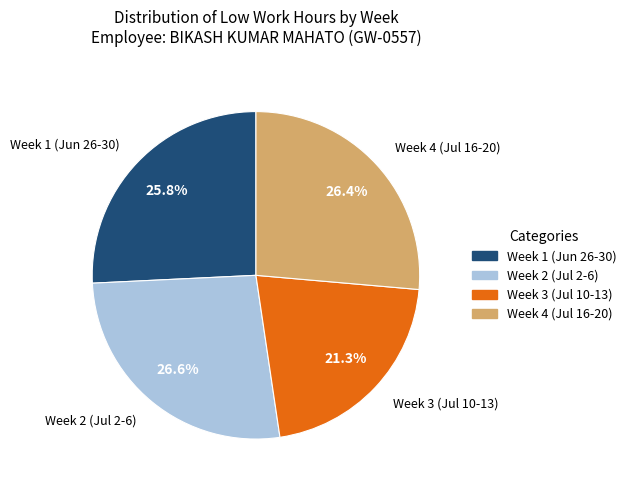

Which has a higher value, Week 4 (Jul 16-20) or Week 1 (Jun 26-30)?

Week 4 (Jul 16-20)